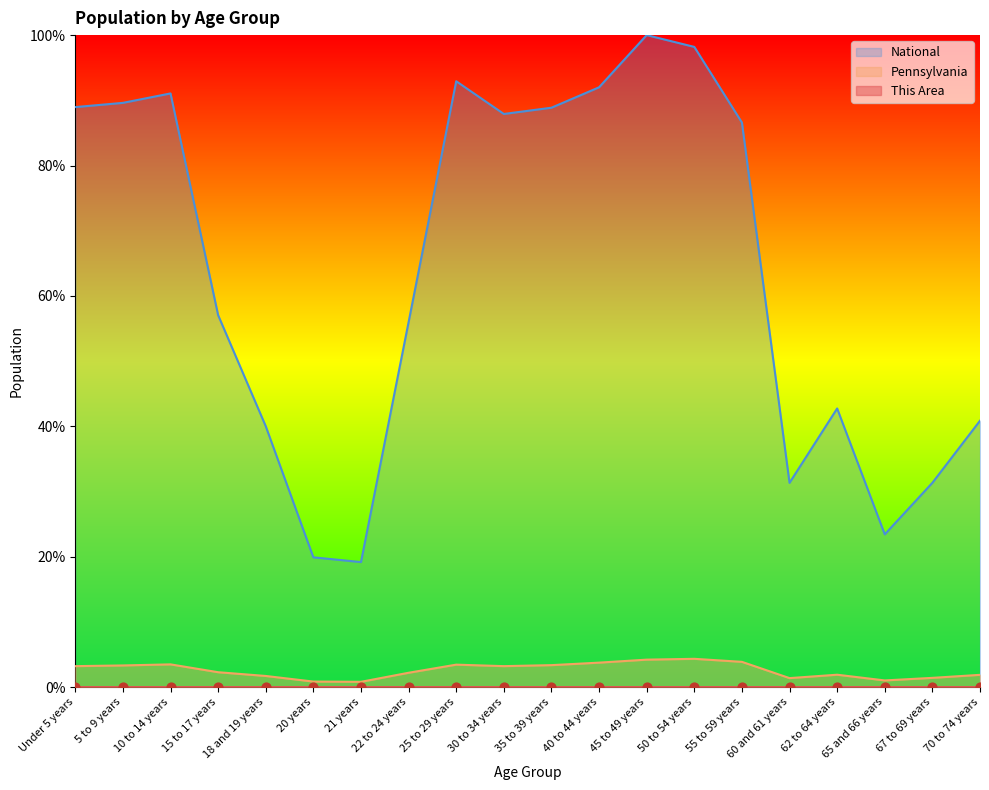

Which series reaches the maximum Y coordinate?

National